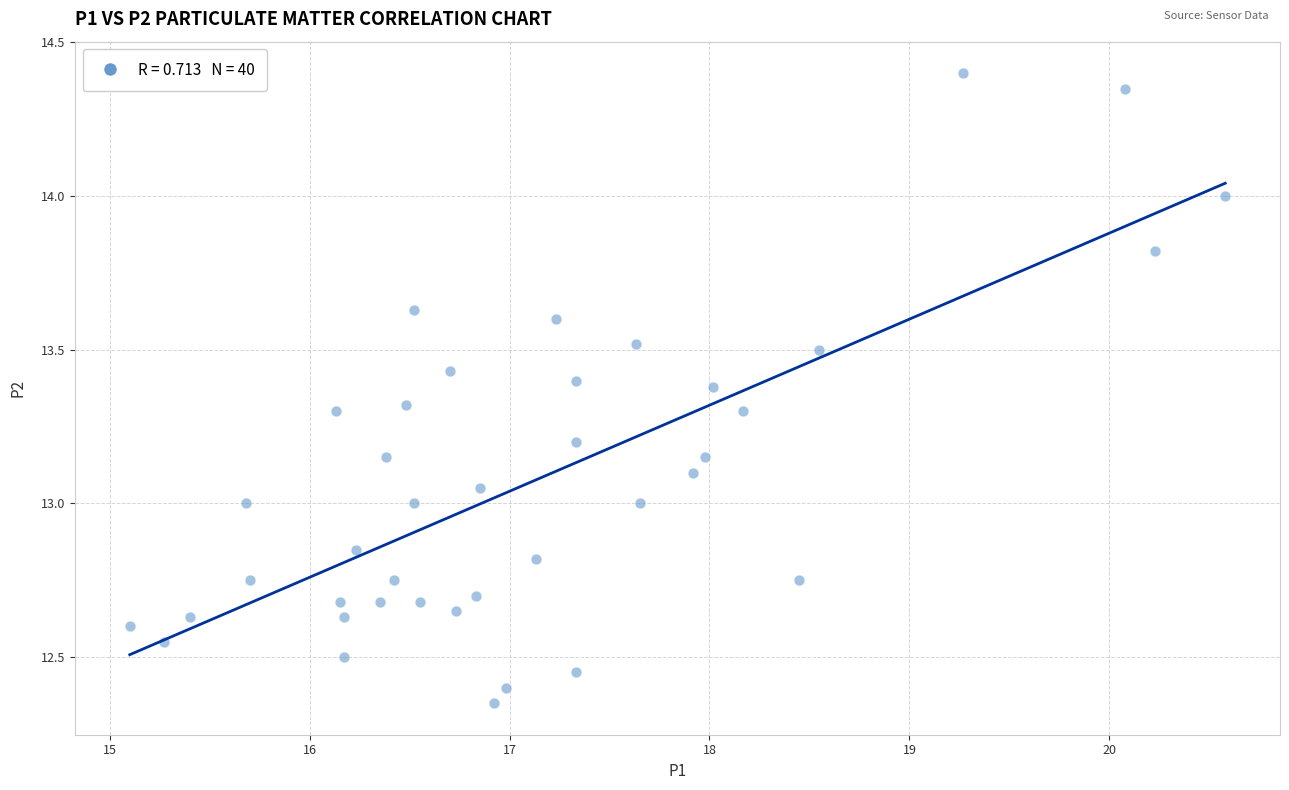

What is the range of X values (max minus min)?

5.5